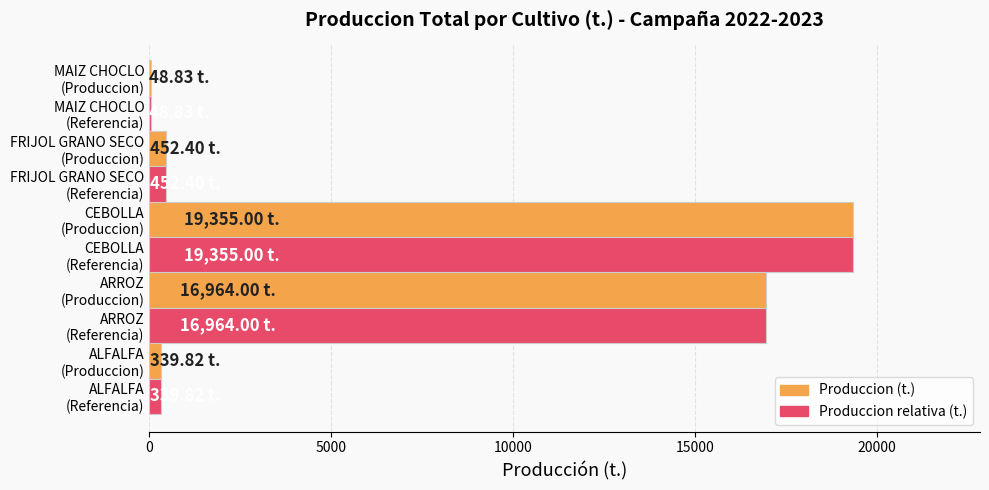

What is the sum of all Produccion (t.) values?

37160.1